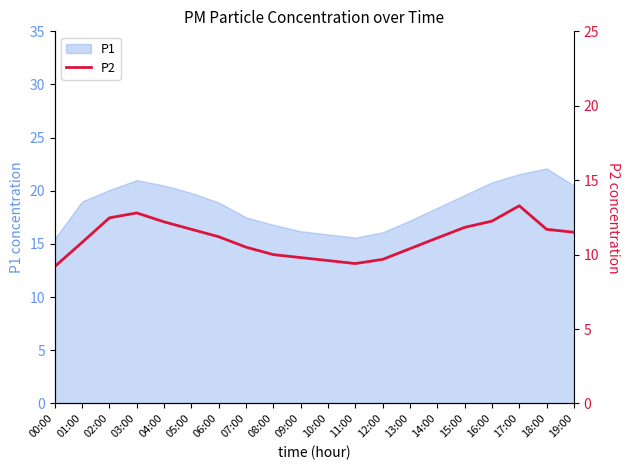

The P1 series shows 19.6 at 15:00. True or false?

True